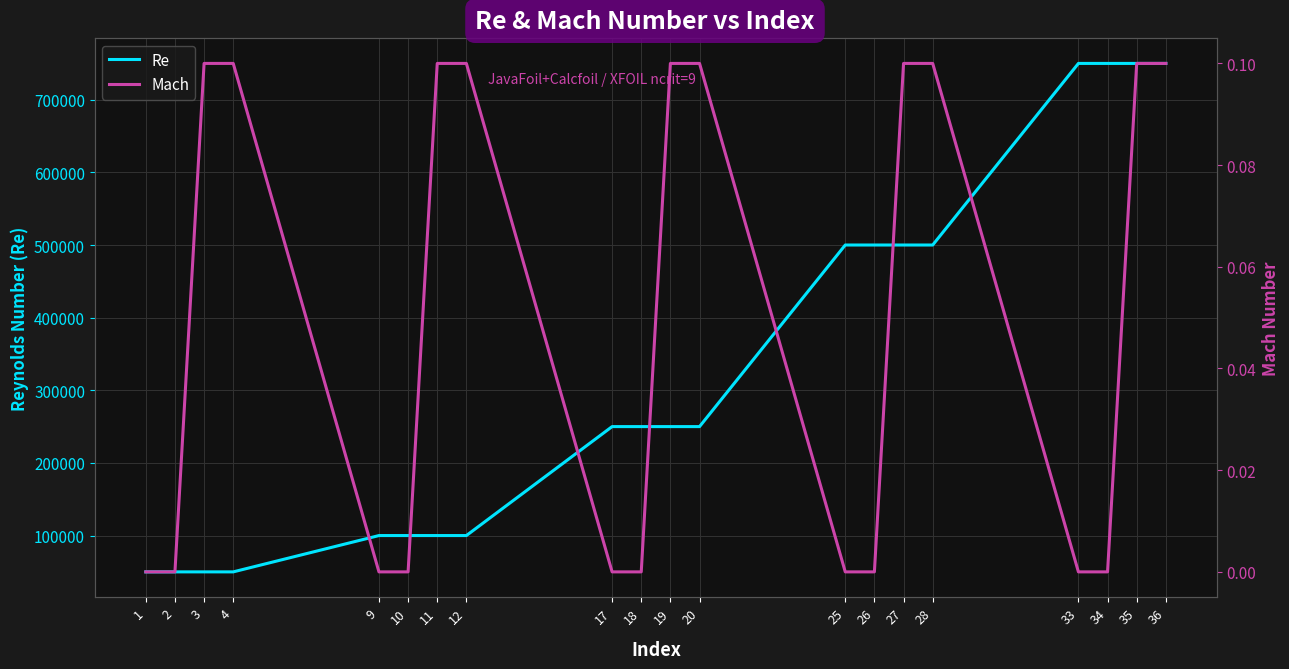

What are all the series names shown in the legend?

Re, Mach